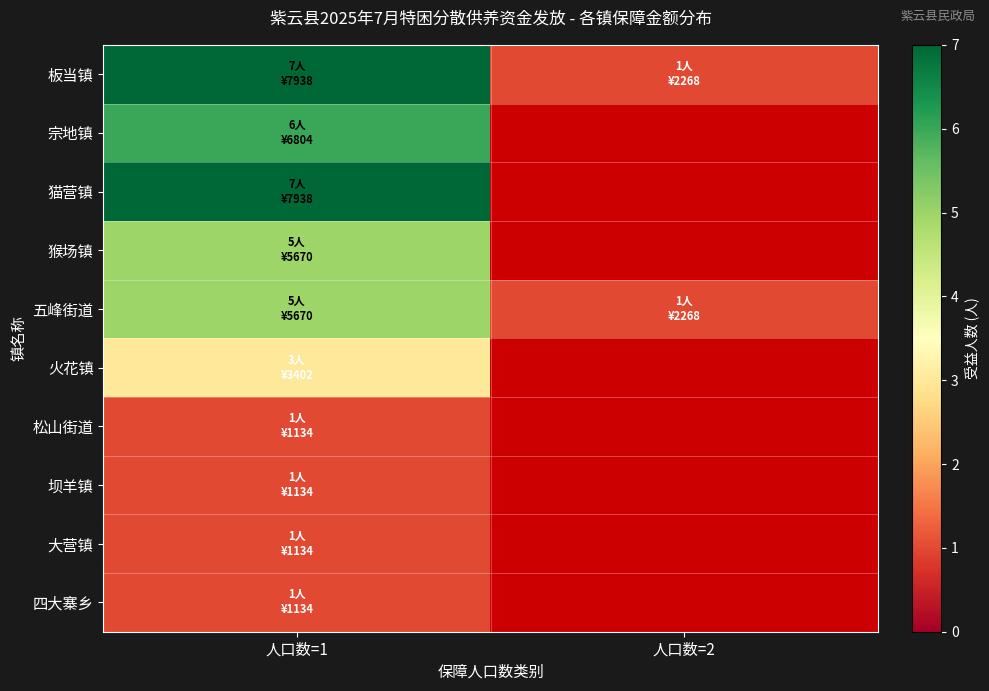

At which category is the sum across all series the highest?

人口数=1